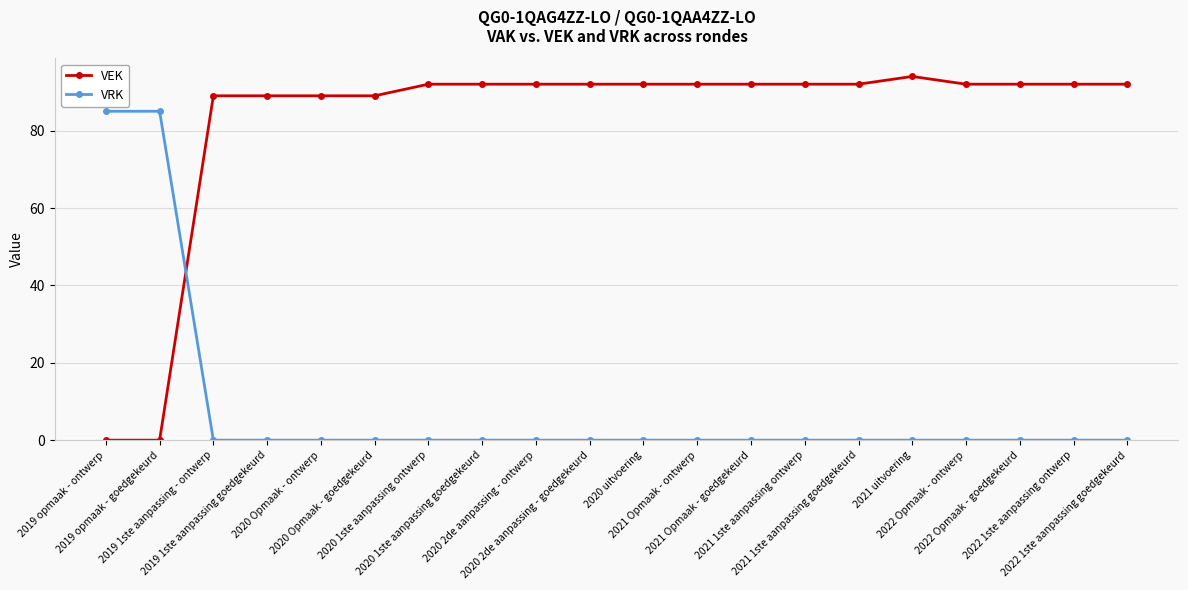

Is this an area chart (filled region under the line)?

No